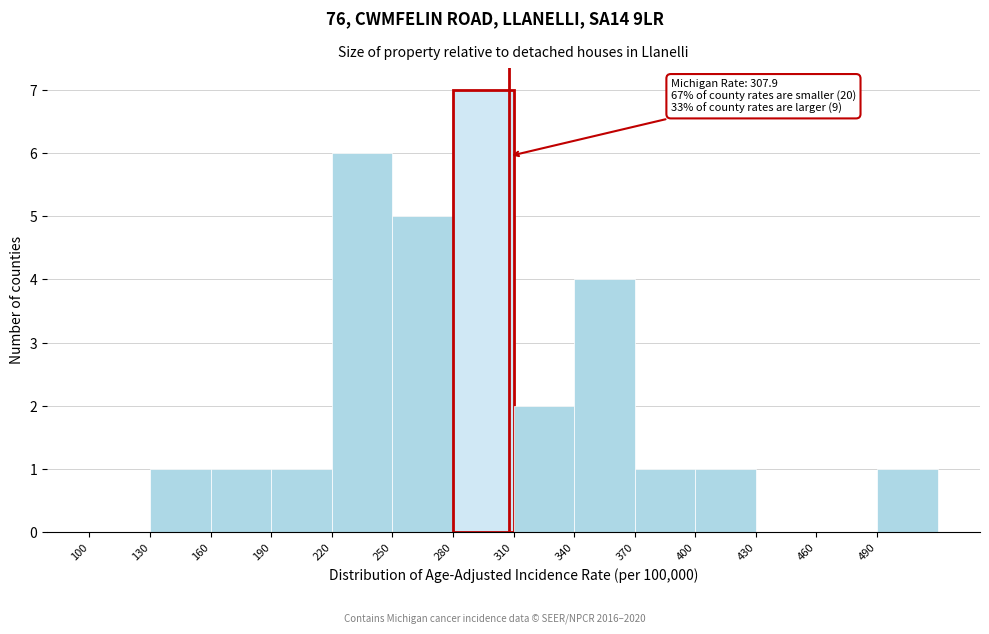

Which range on the x-axis has the tallest bar?

280 to 310